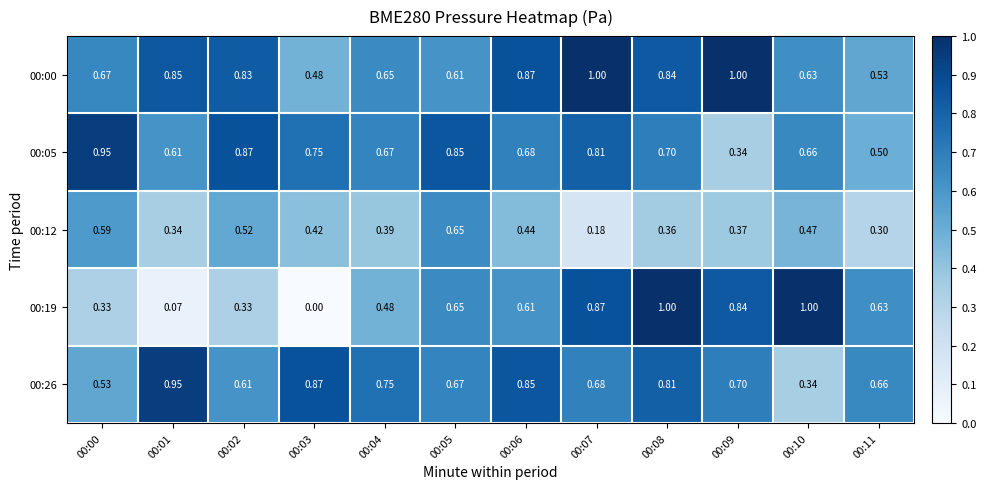

What is the maximum value shown in the chart?

1.0